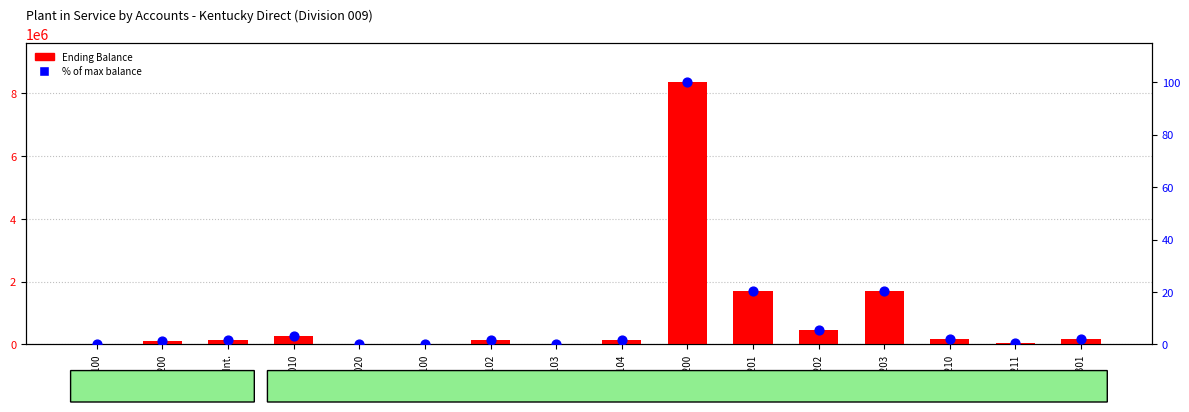

Which series contains the lowest Y value?

% of max balance